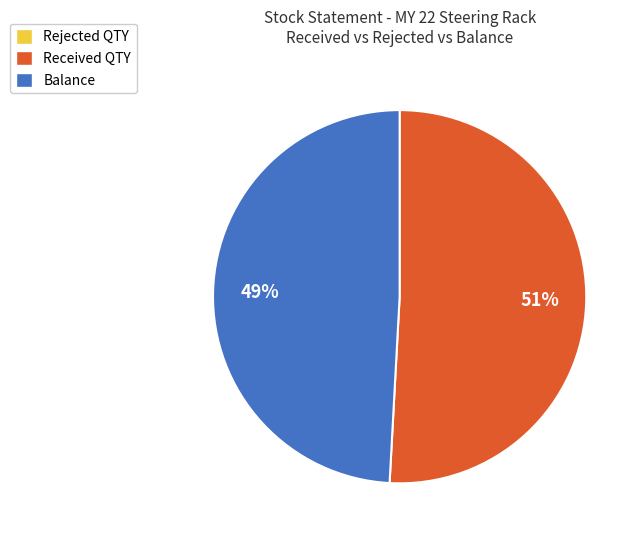

How many segments does this pie chart have?

2